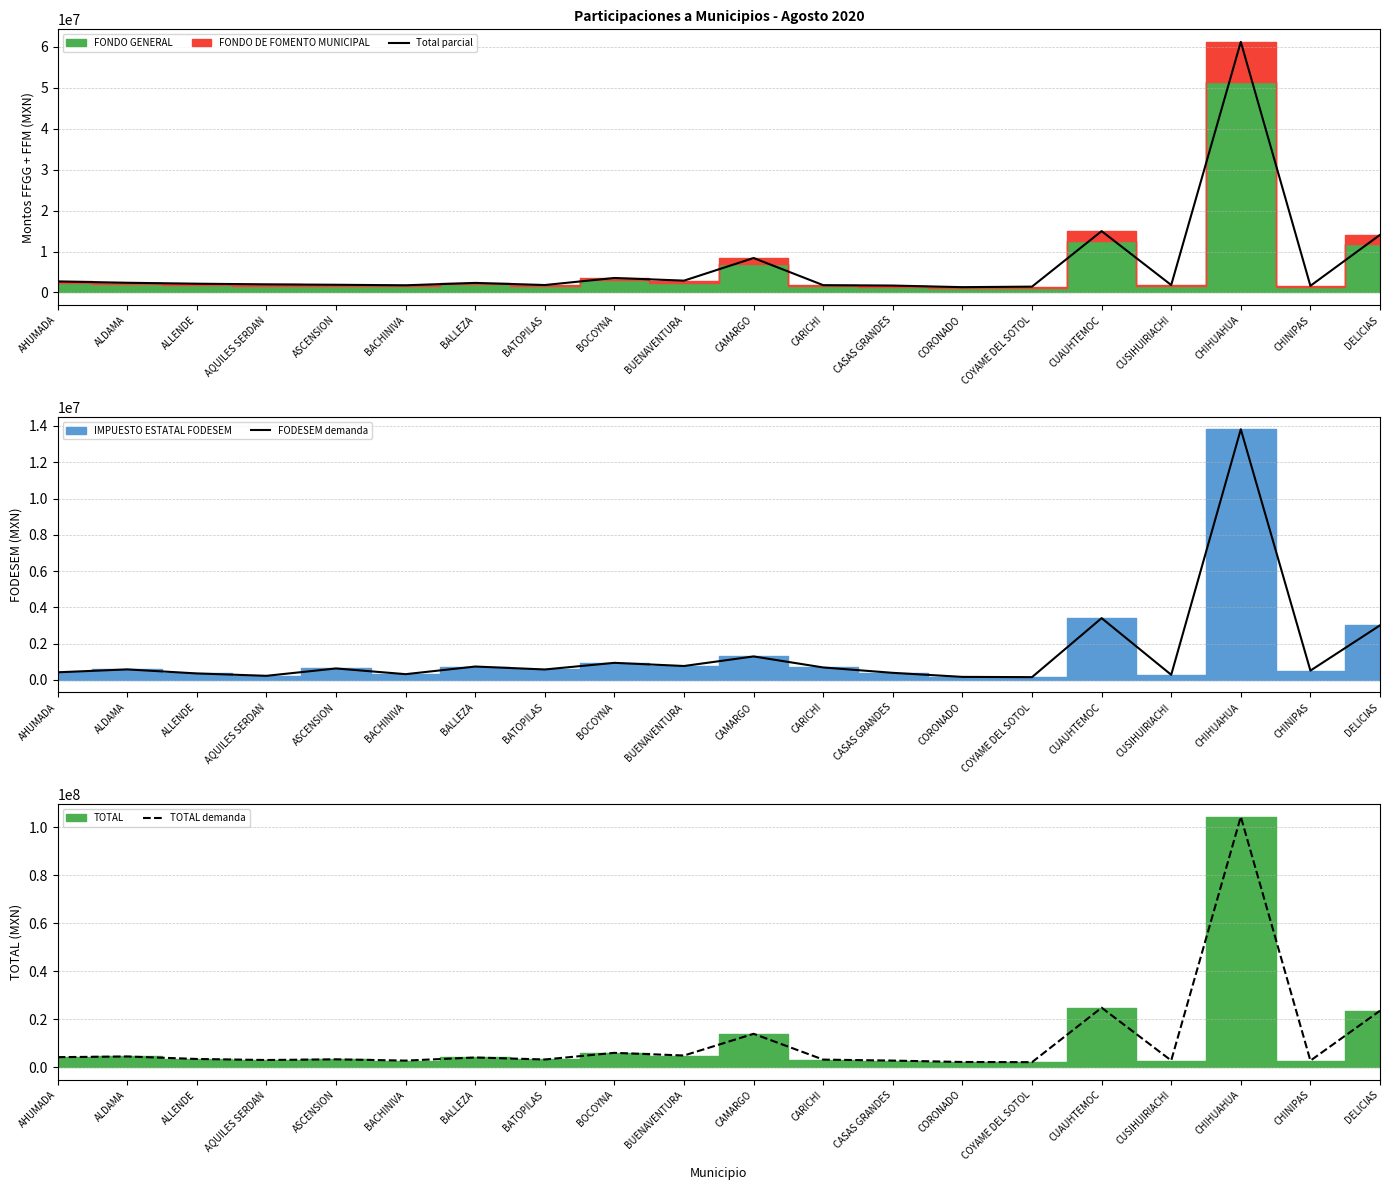

Read the Total parcial value at BALLEZA.

2342123.5